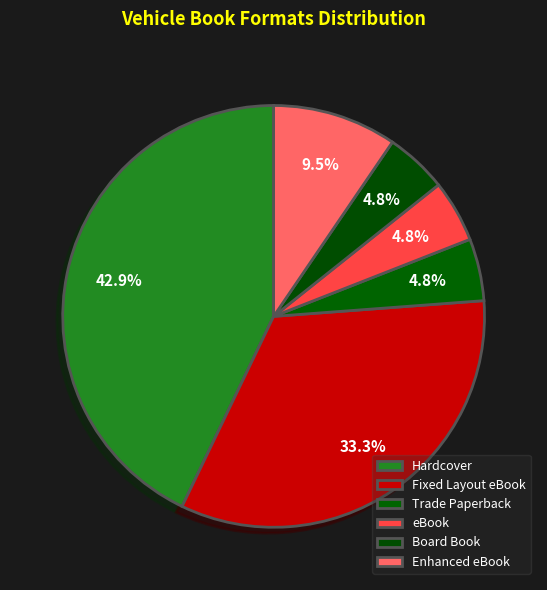

Is Fixed Layout eBook the majority of the pie?

No